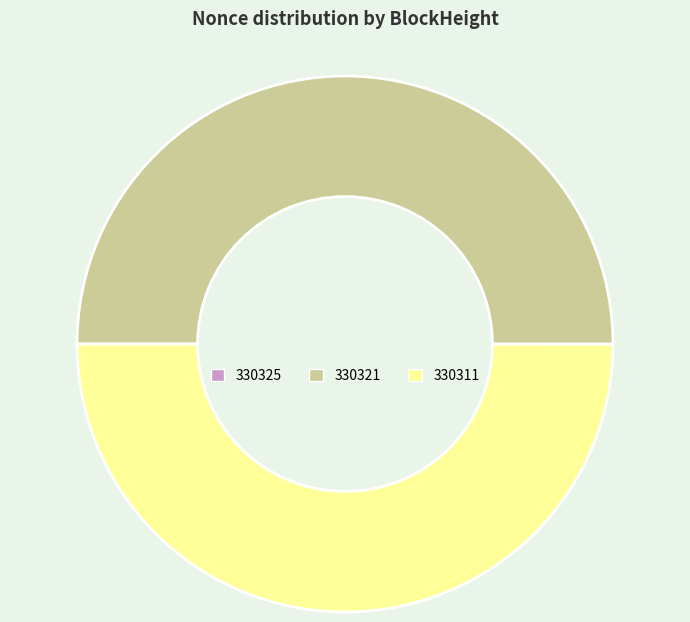

Is it true that 330311 is 37% of the pie?

False